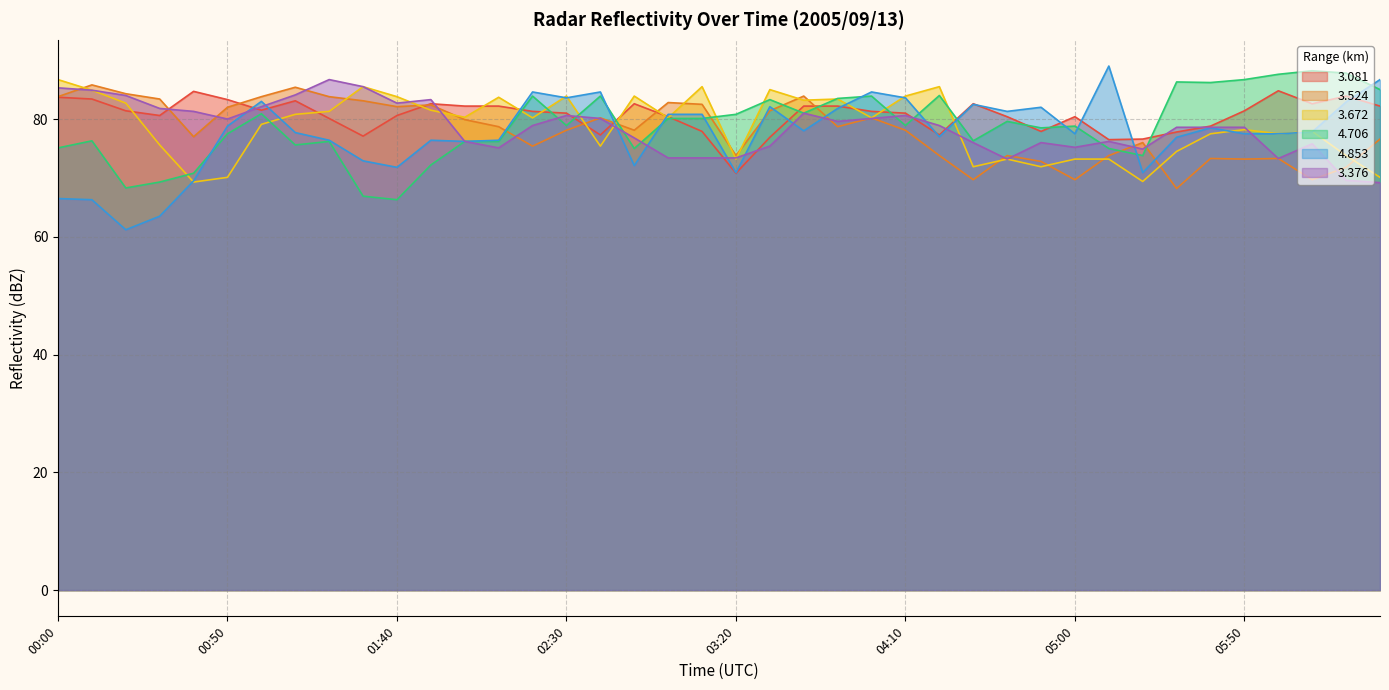

At which category does   3.672 reach its first local peak?

01:30